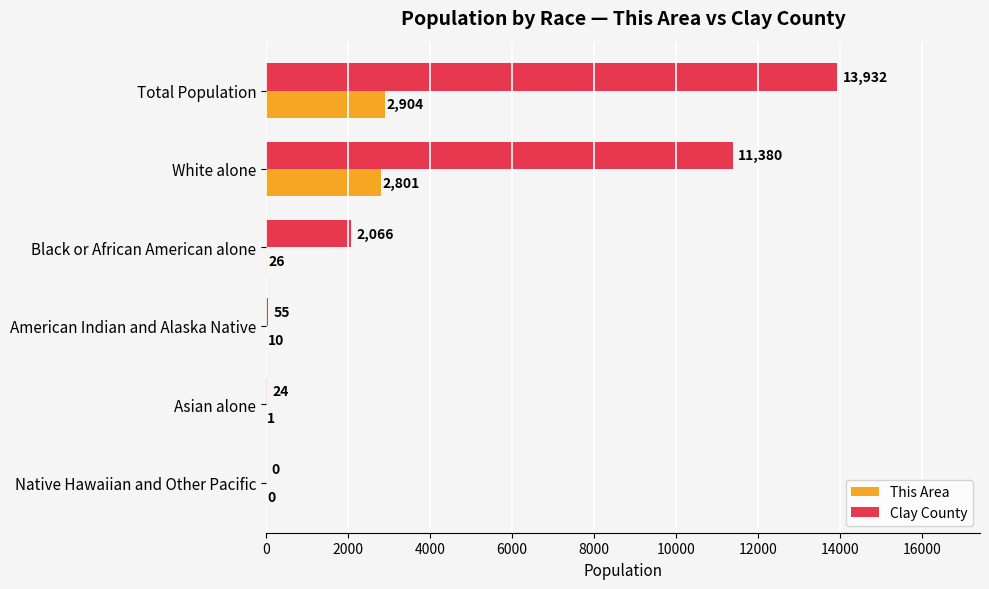

Which series has the largest total across all categories?

Clay County